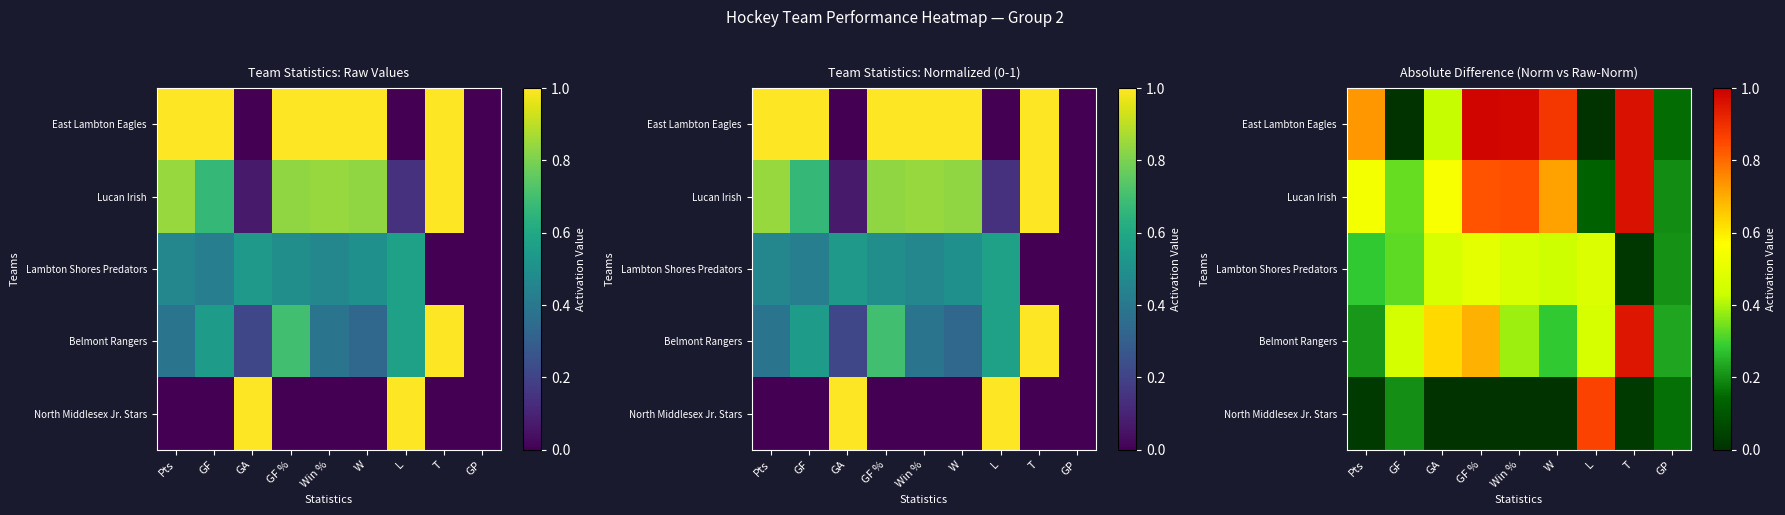

Between GA and T, which series saw the biggest shift?

East Lambton Eagles